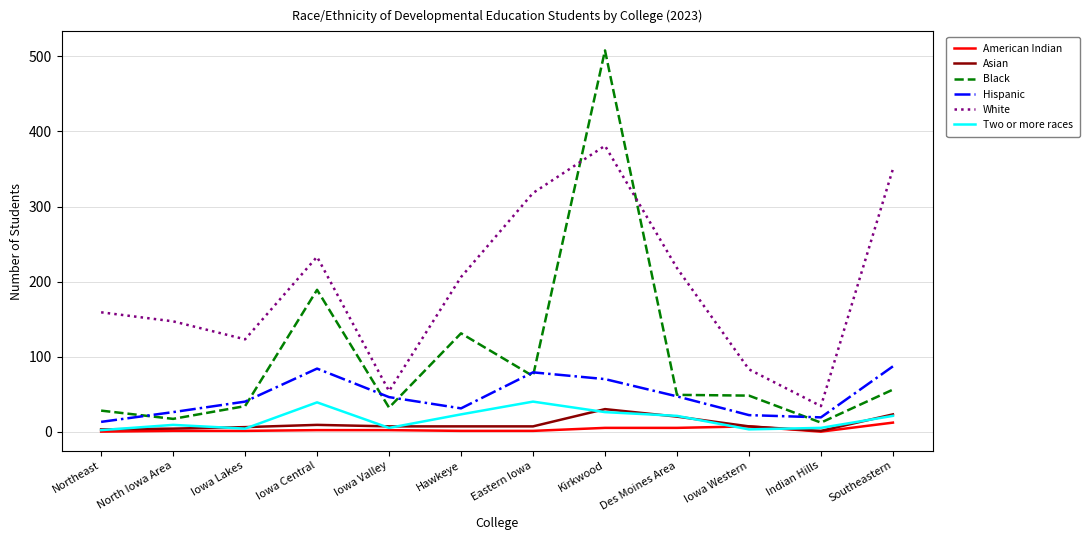

True or false: American Indian and Black intersect in this chart.

False